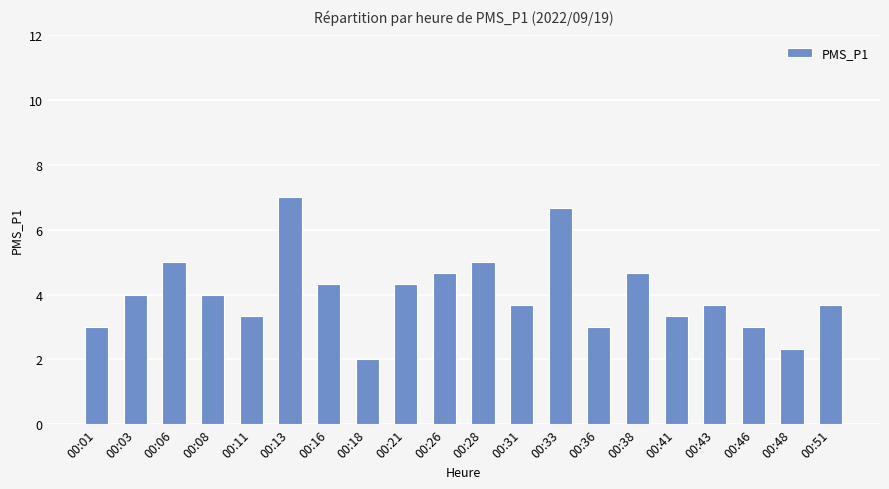

Are the bars horizontal?

No